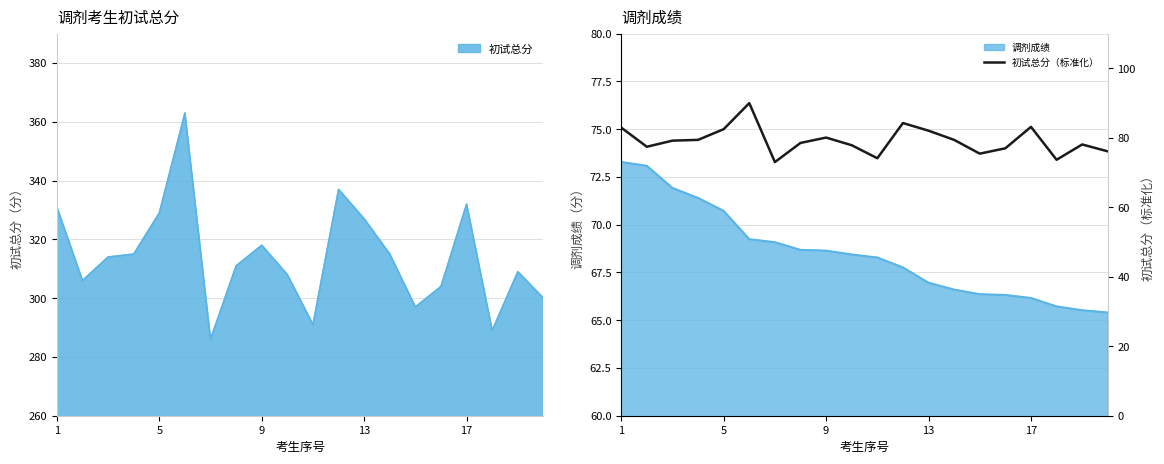

What is the difference between the values at 16 and 15?

6.2